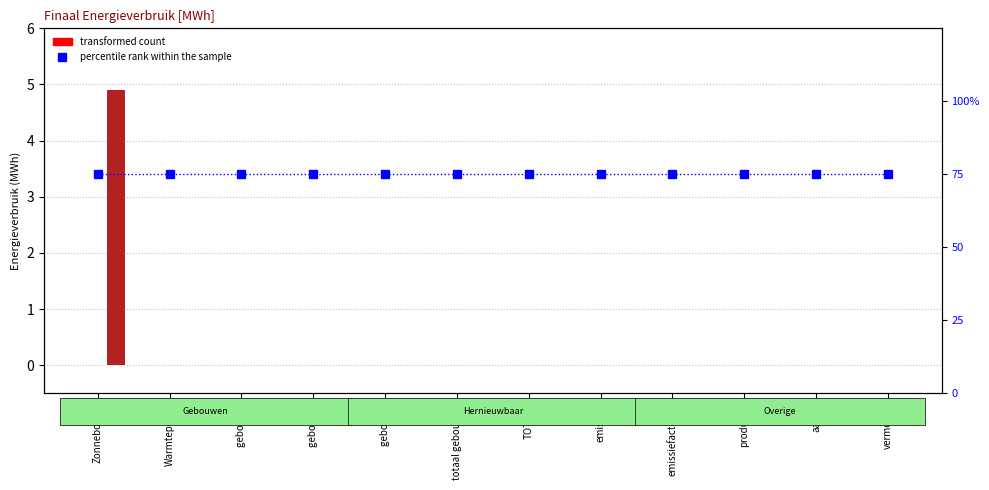

What is the label of the 4th bar from the left?

gebouw y